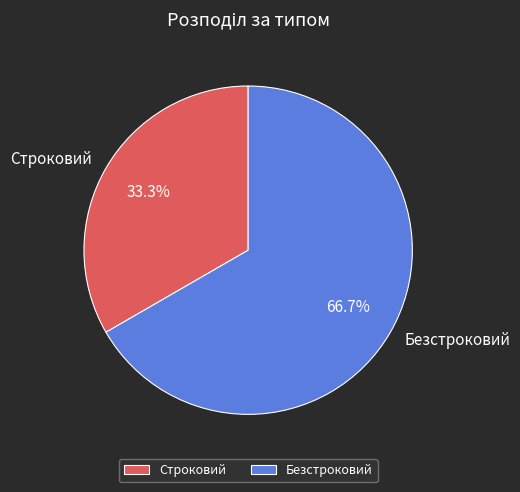

To the nearest percent, what percentage of the pie is Строковий?

33%